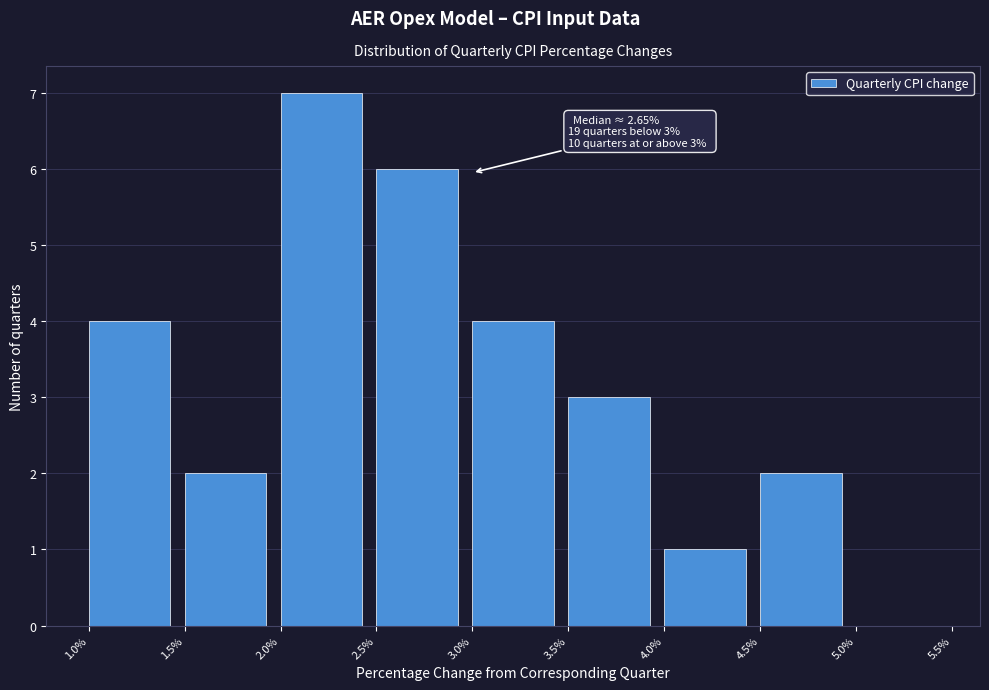

Reading left to right, transcribe all the data shown in this chart.

1.0%=4	1.5%=2	2.0%=7	2.5%=6	3.0%=4	3.5%=3	4.0%=1	4.5%=2	5.0%=0